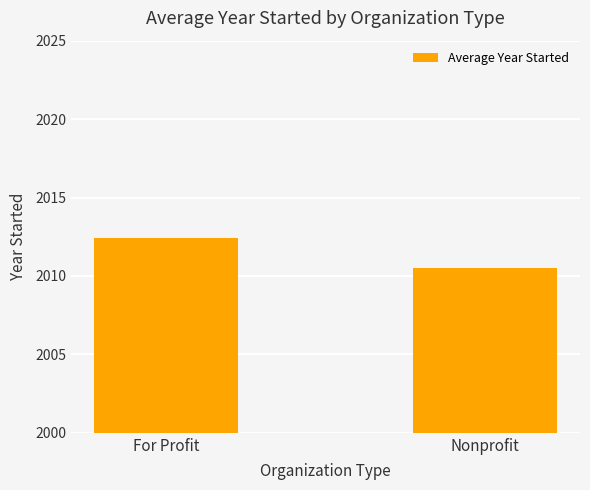

Rank the categories by value from lowest to highest.

Nonprofit, For Profit